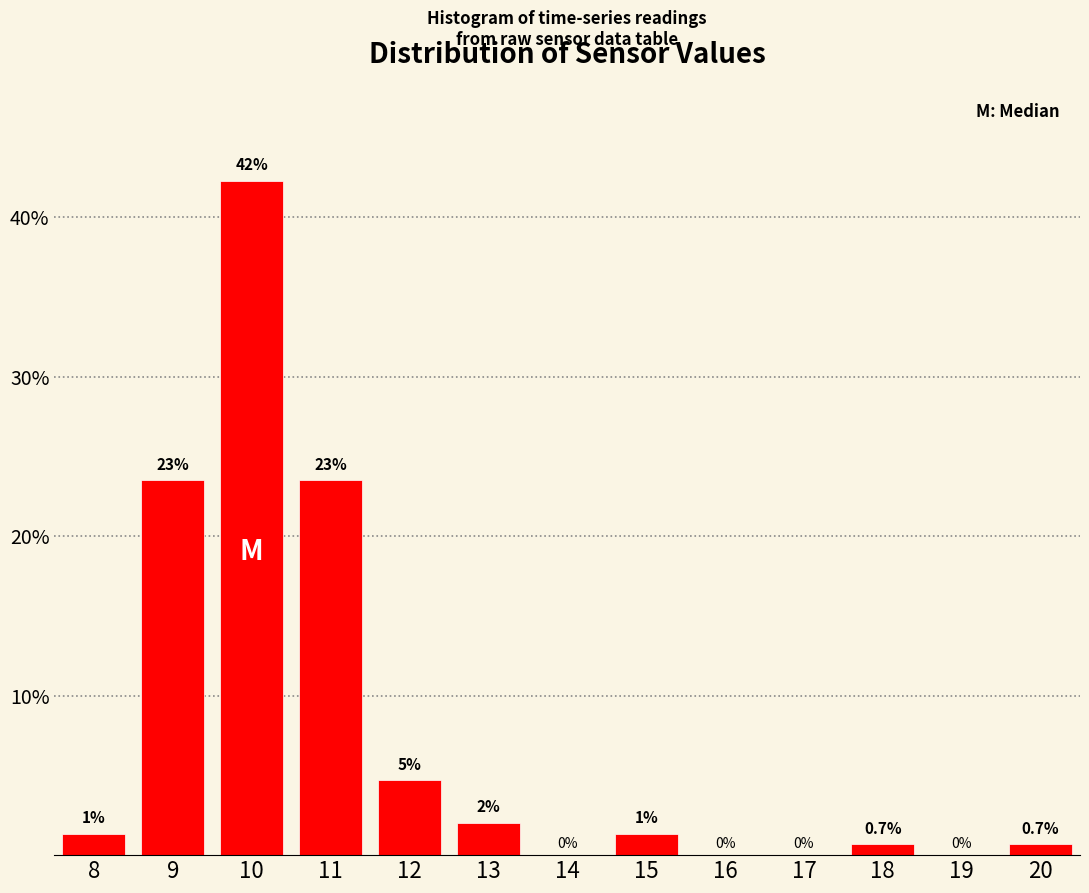

Which has a higher value, 10 or 12?

10